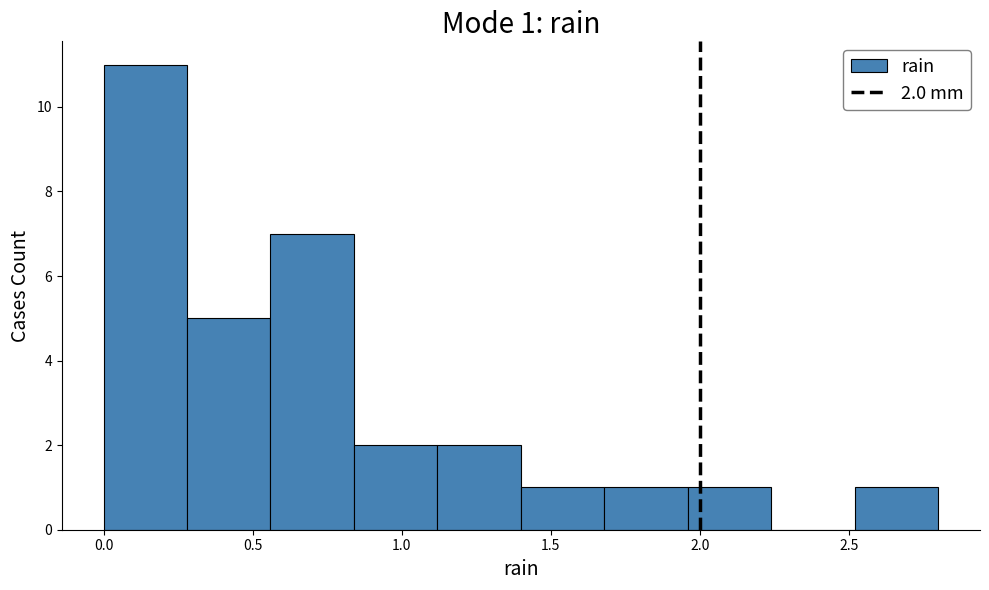

Over which range of the x-axis is the bar tallest?

0.00 to 0.28